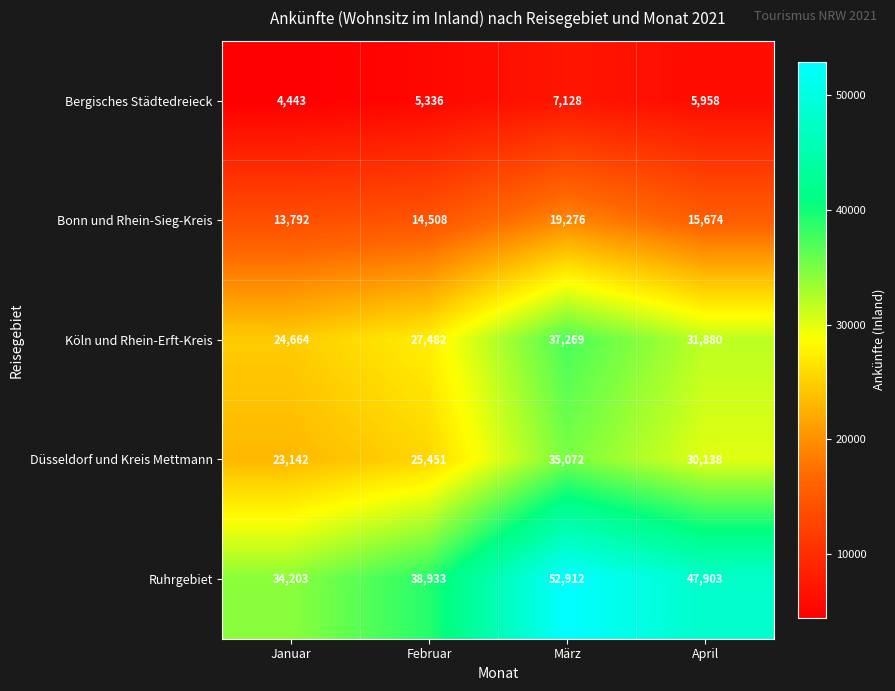

Count the Bergisches Städtedreieck values in the range 5336 to 7128.

3